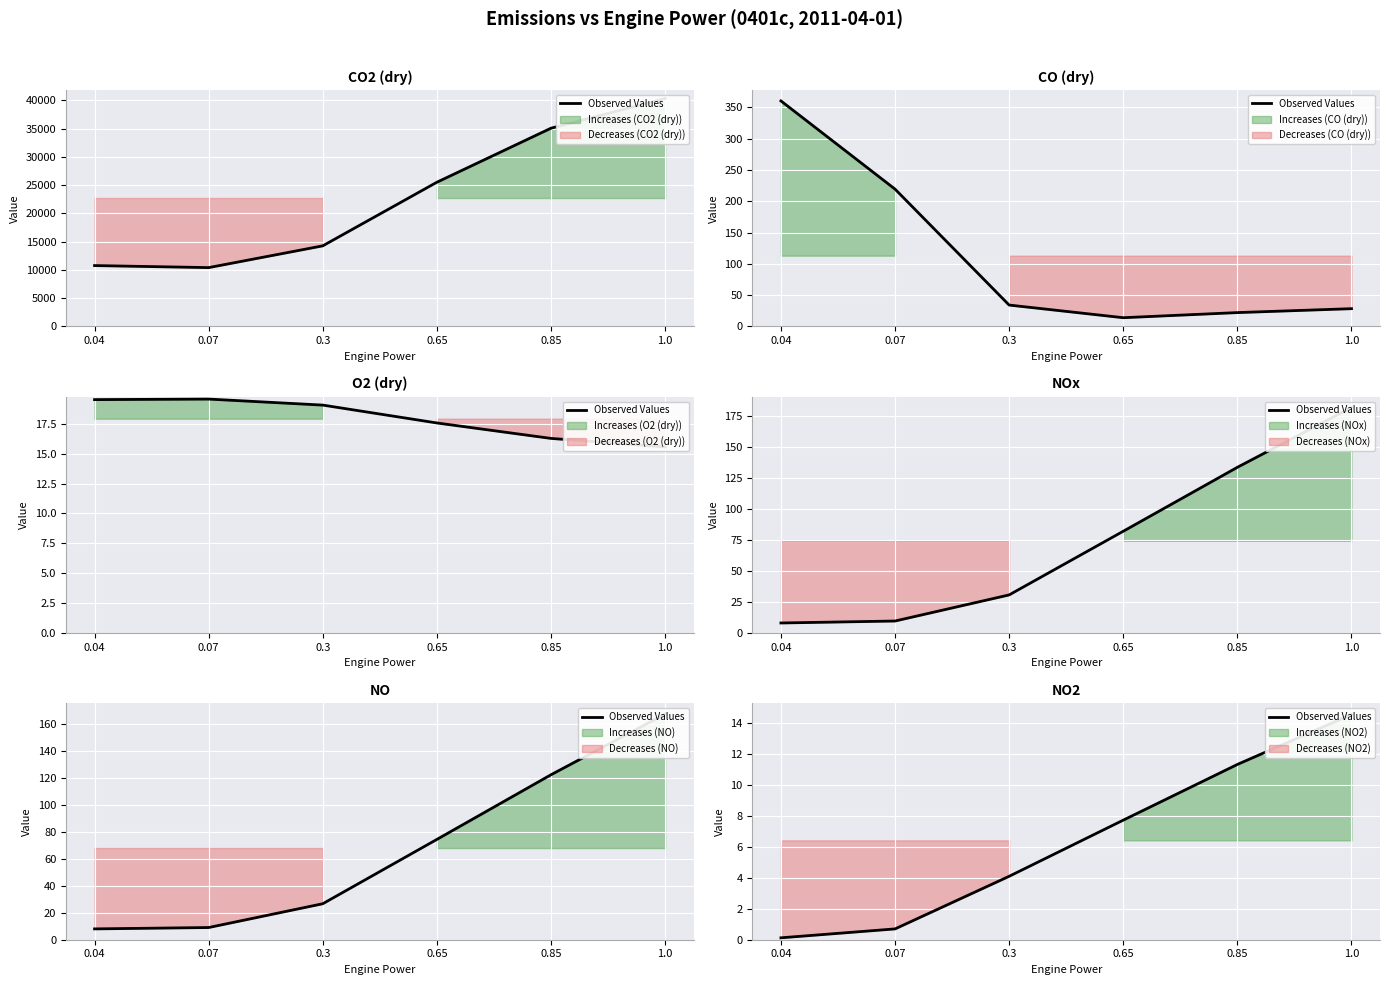

What is the label of the 3rd point from the left?

0.3